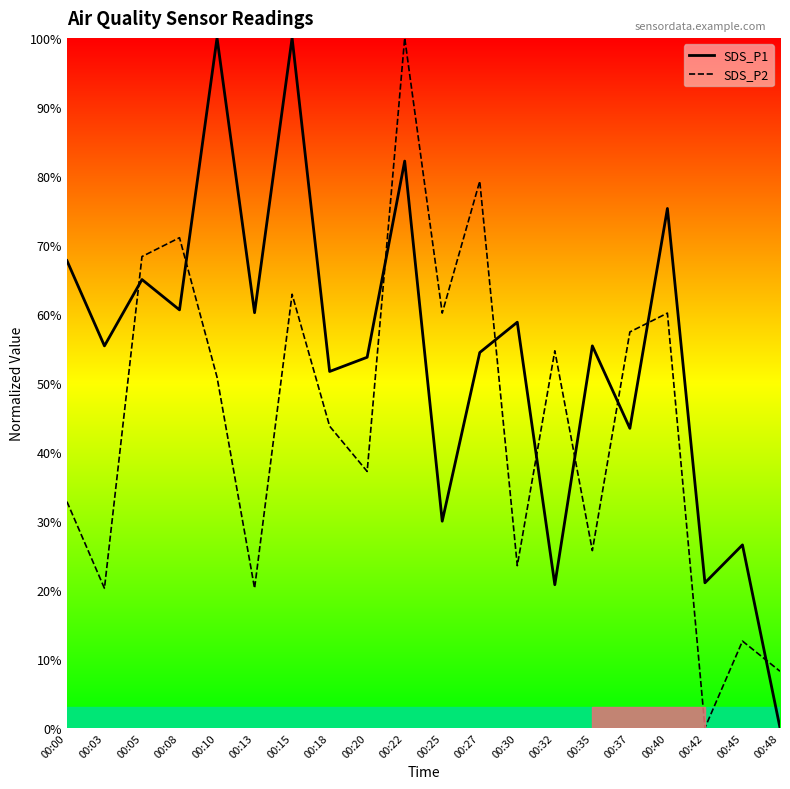

What is the sum of the SDS_P1 values at 00:30 and 00:20?

112.5